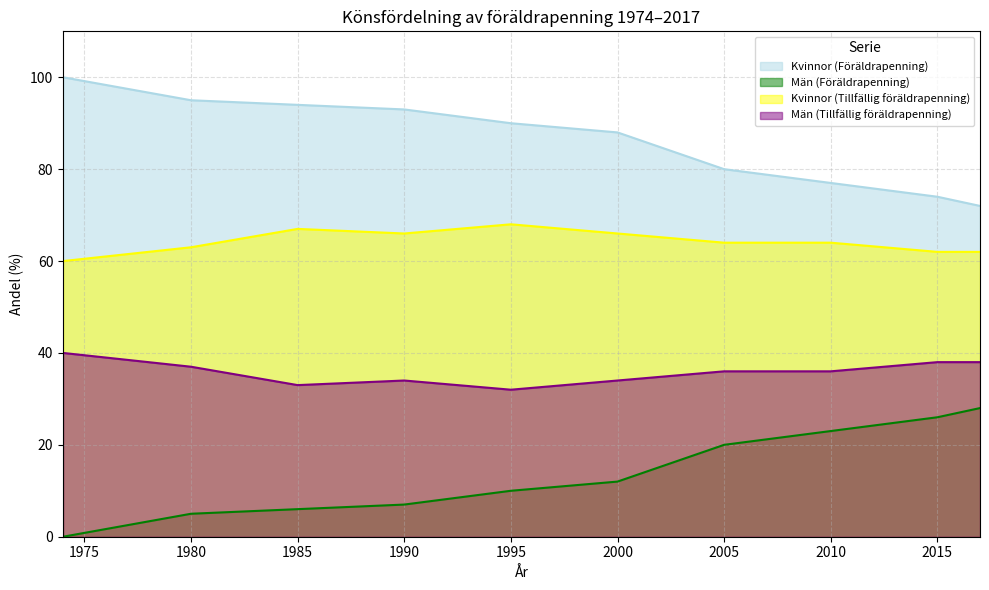

True or false: Män (Tillfällig föräldrapenning) and Män (Föräldrapenning) intersect in this chart.

False